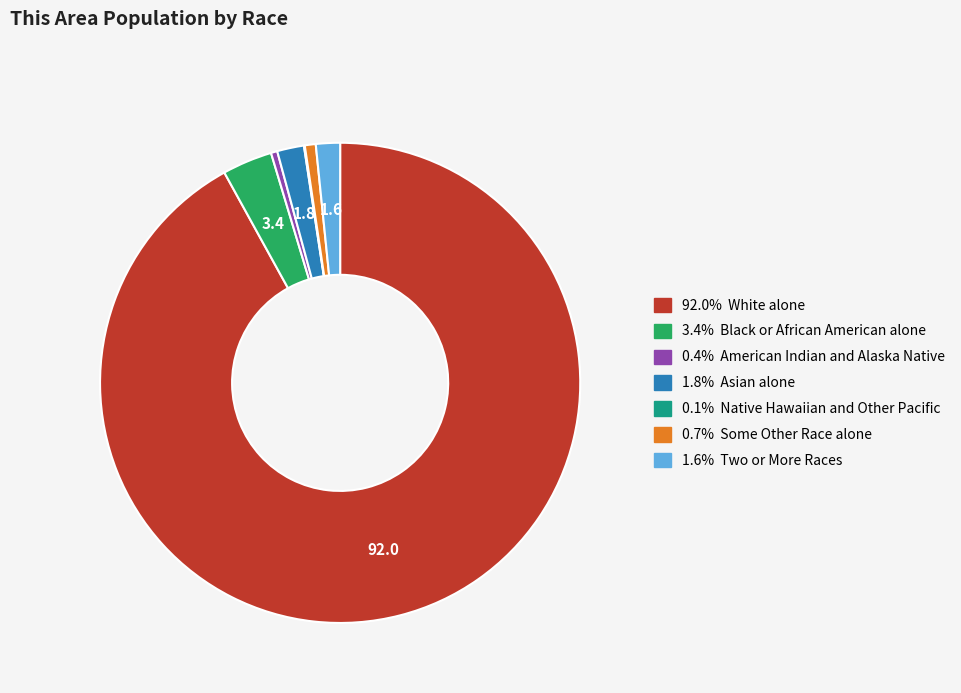

Does any single category account for the majority?

Yes